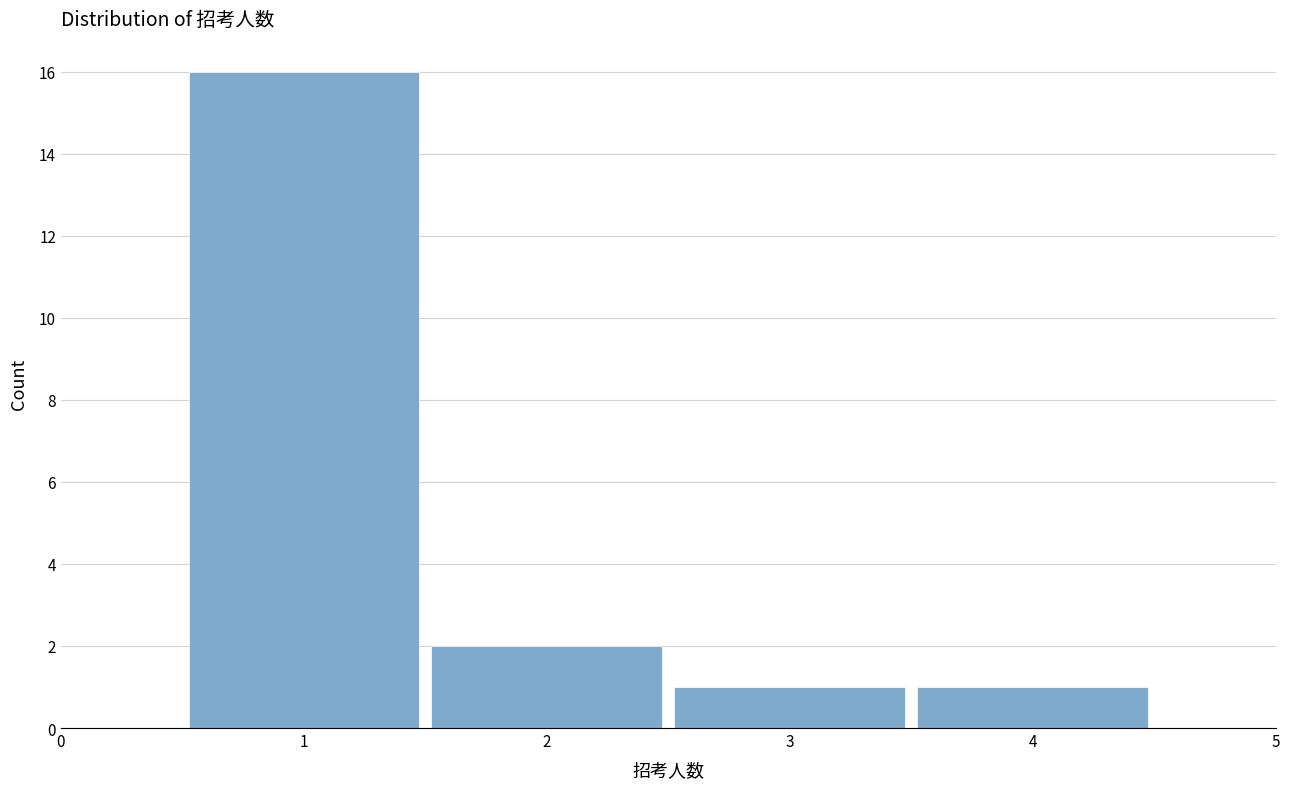

Reading left to right, list every bar in this chart as the range it spans on the x-axis followed by its height. The values are not printed on the chart, so give them approximately, as read against the axis.

0.5 to 1.5: 16
1.5 to 2.5: 2
2.5 to 3.5: 1
3.5 to 4.5: 1